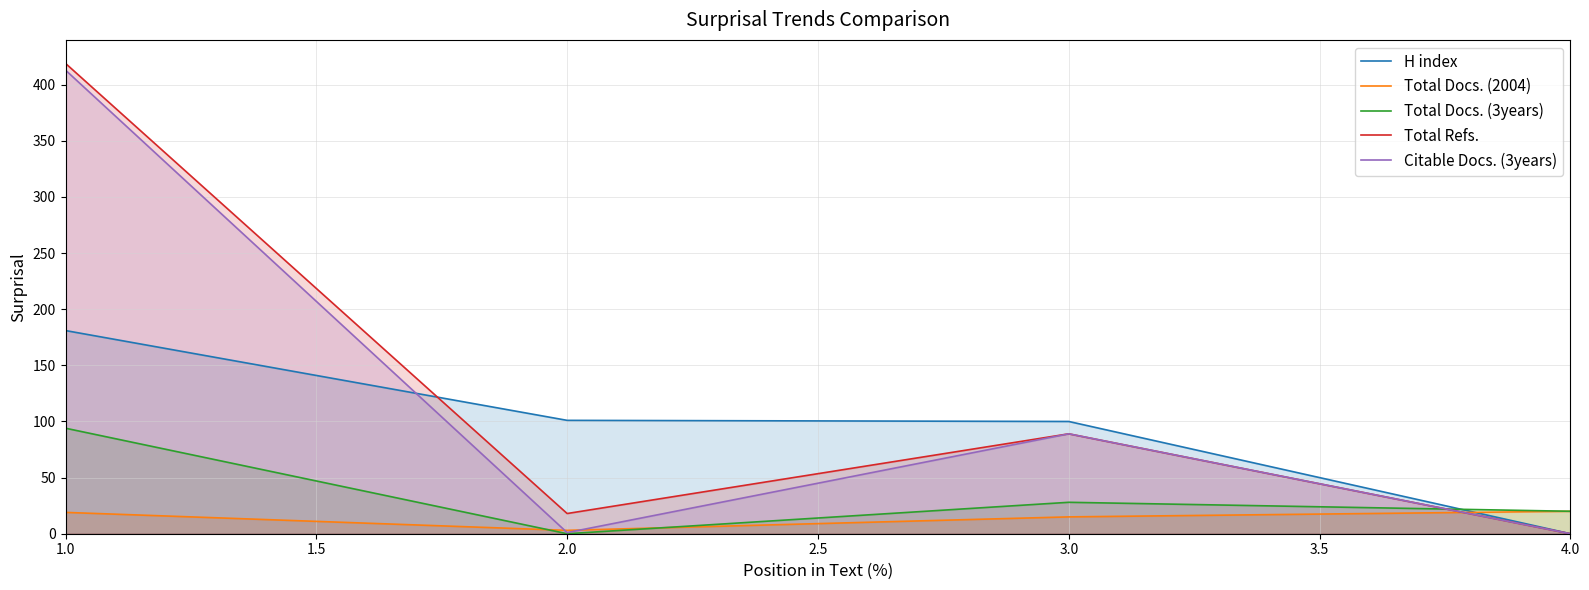

What is the value of the Total Docs. (3years) point at the 1st from the left?

94